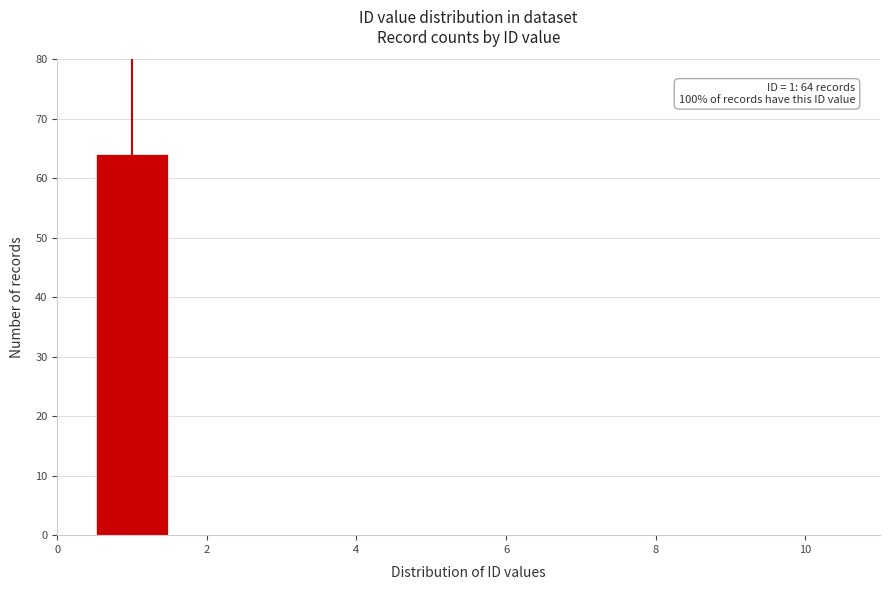

Over which range of the x-axis is the bar tallest?

0.5 to 1.5